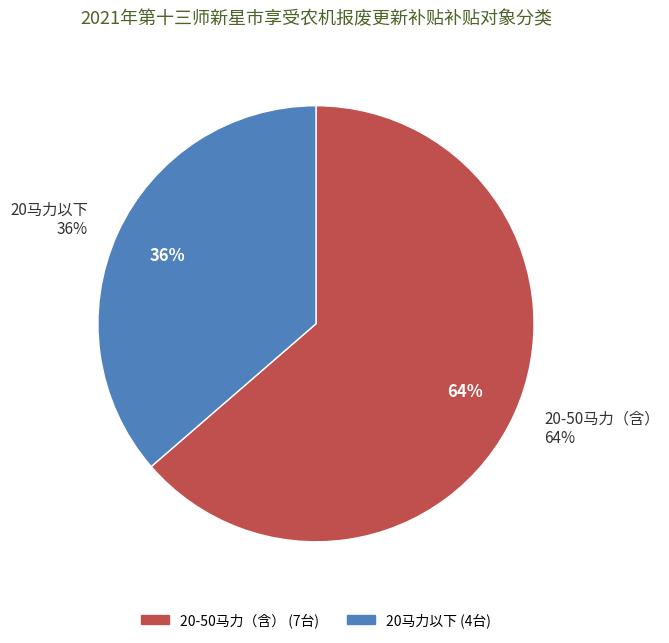

Rank the categories by value from lowest to highest.

20马力以下, 20-50马力（含）